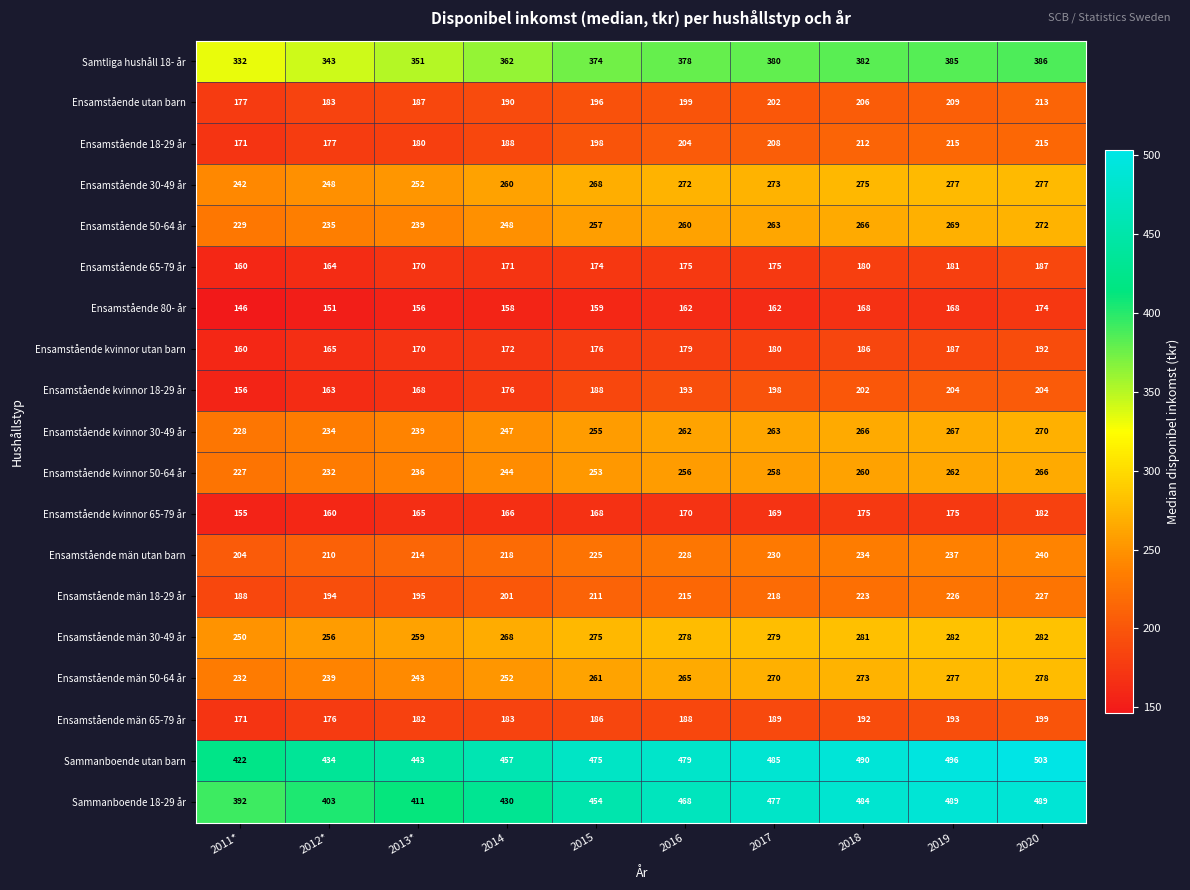

What value does the Ensamstående utan barn series have at 2018, to the nearest 5?

205